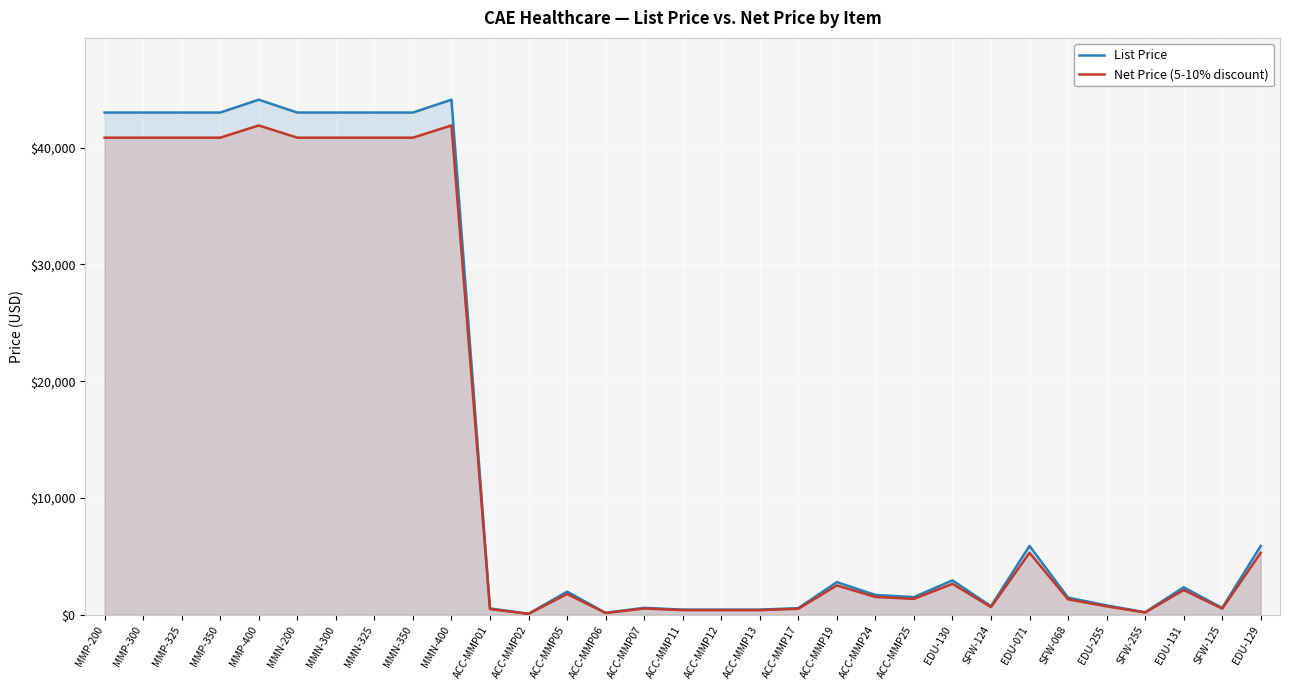

Reading left to right, list all the values displayed in this chart.

List Price: MMP-200=43000.0	MMP-300=43000.0	MMP-325=43000.0	MMP-350=43000.0	MMP-400=44100.0	MMN-200=43000.0	MMN-300=43000.0	MMN-325=43000.0	MMN-350=43000.0	MMN-400=44100.0	ACC-MMP01=545.0	ACC-MMP02=93.7	ACC-MMP05=1985.0	ACC-MMP06=173.6	ACC-MMP07=600.0	ACC-MMP11=447.0	ACC-MMP12=447.0	ACC-MMP13=447.0	ACC-MMP17=573.0	ACC-MMP19=2800.0	ACC-MMP24=1701.0	ACC-MMP25=1517.0	EDU-130=2950.0	SFW-124=738.0	EDU-071=5900.0	SFW-068=1475.0	EDU-255=809.0	SFW-255=221.0	EDU-131=2360.0	SFW-125=590.0	EDU-129=5900.0
Net Price (5-10% discount): MMP-200=40850.0	MMP-300=40850.0	MMP-325=40850.0	MMP-350=40850.0	MMP-400=41895.0	MMN-200=40850.0	MMN-300=40850.0	MMN-325=40850.0	MMN-350=40850.0	MMN-400=41895.0	ACC-MMP01=490.5	ACC-MMP02=84.3	ACC-MMP05=1786.5	ACC-MMP06=156.2	ACC-MMP07=540.0	ACC-MMP11=402.3	ACC-MMP12=402.3	ACC-MMP13=402.3	ACC-MMP17=515.7	ACC-MMP19=2520.0	ACC-MMP24=1530.9	ACC-MMP25=1365.3	EDU-130=2655.0	SFW-124=664.2	EDU-071=5310.0	SFW-068=1327.5	EDU-255=728.1	SFW-255=198.9	EDU-131=2124.0	SFW-125=531.0	EDU-129=5310.0